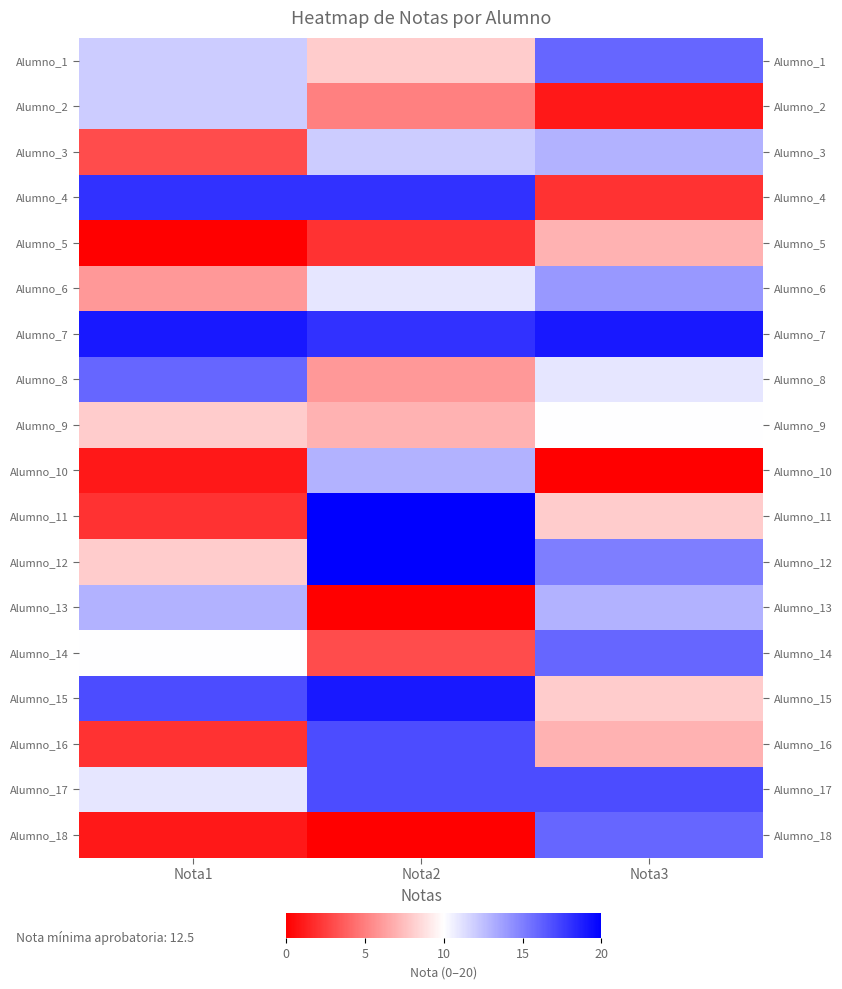

The value of Alumno_4 at Nota2 is 6. True or false?

False